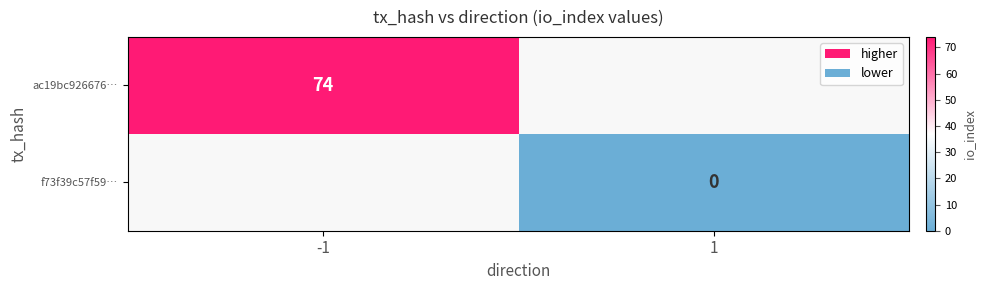

True or false: ac19bc926676… has a value of 47 at -1.

False